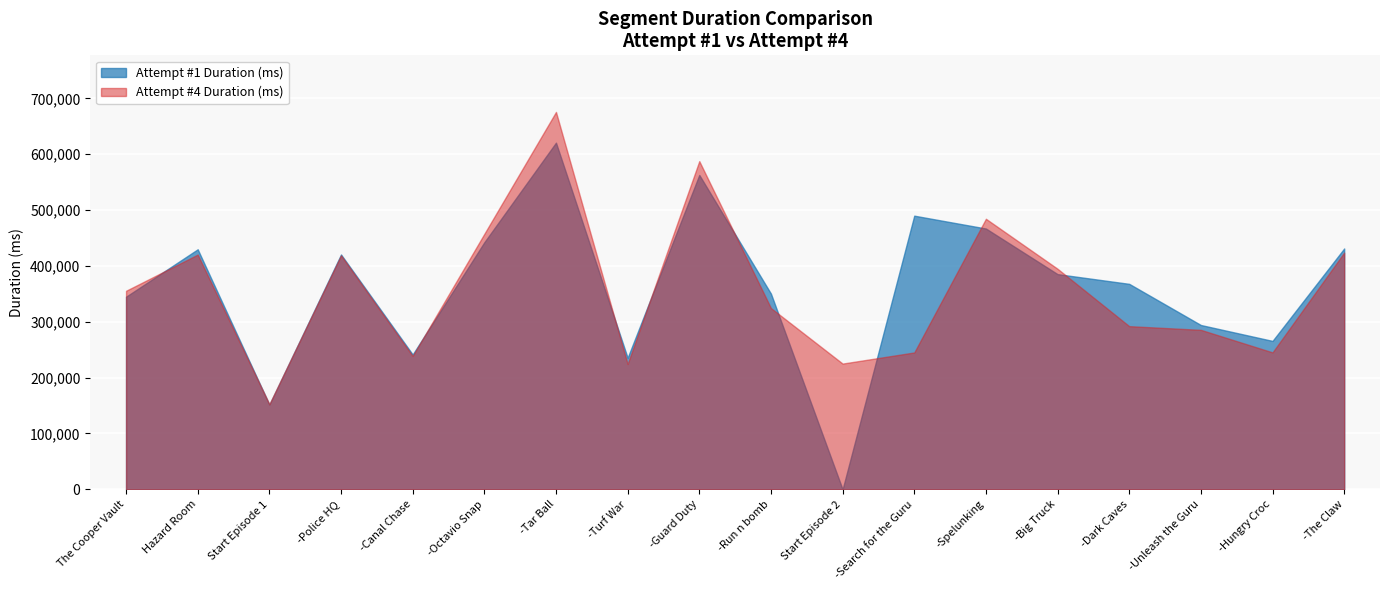

What is the difference between the Attempt #4 Duration (ms) values at -Tar Ball and -Run n bomb?

351217